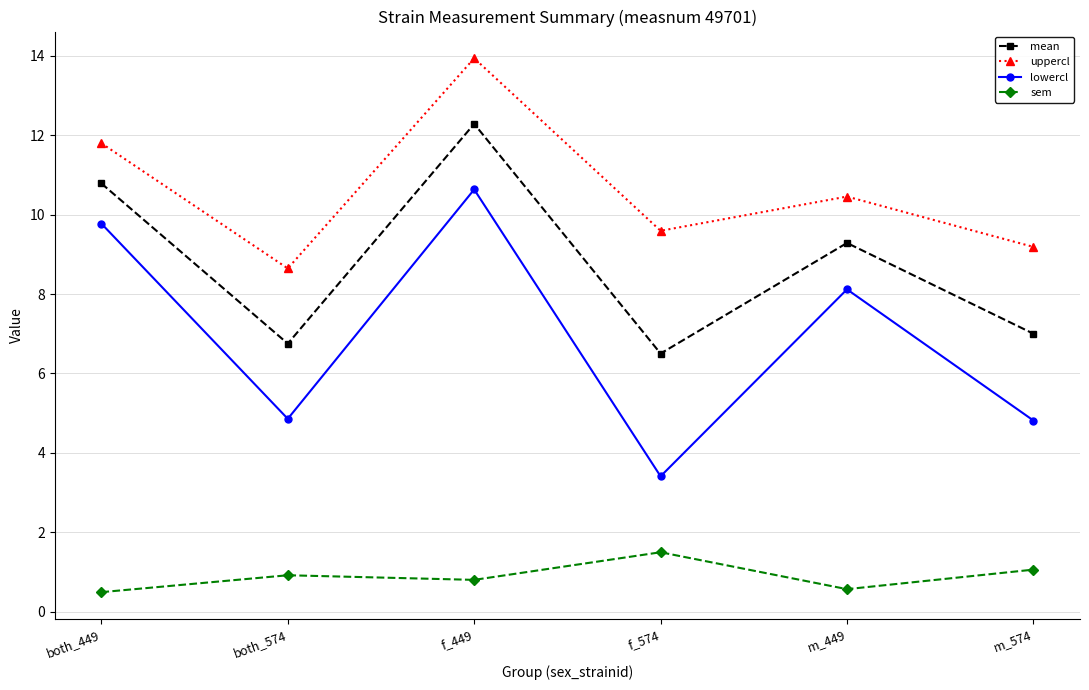

Which series has the largest total across all categories?

uppercl